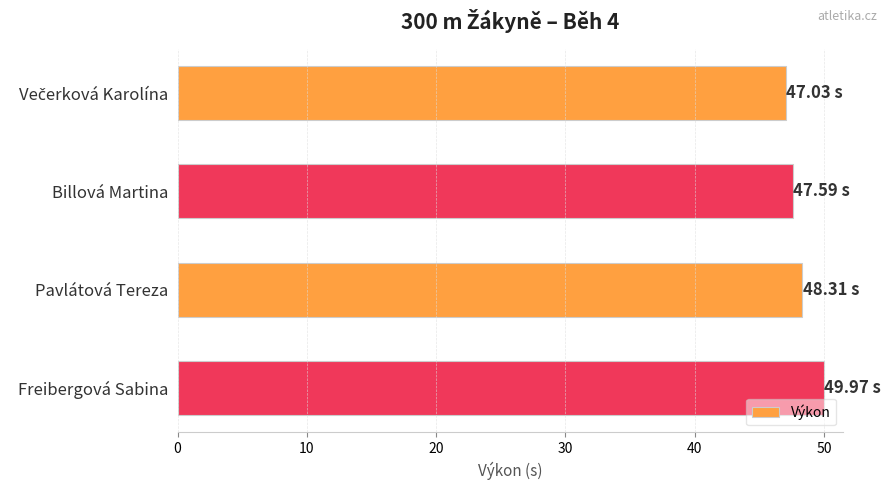

What is the difference between the maximum and minimum values?

2.9